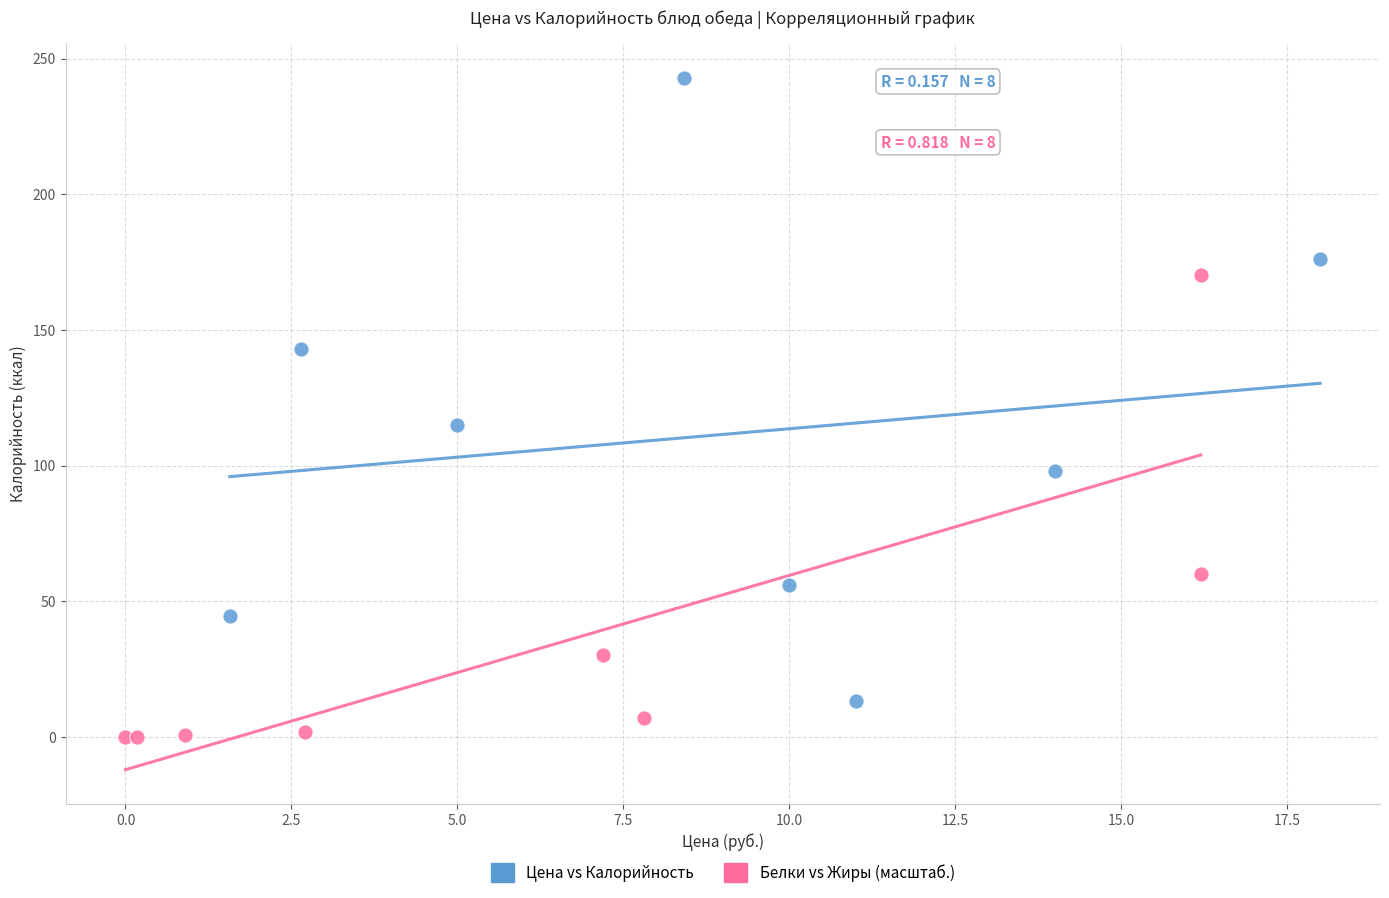

Which series reaches the maximum Y coordinate?

Цена vs Калорийность